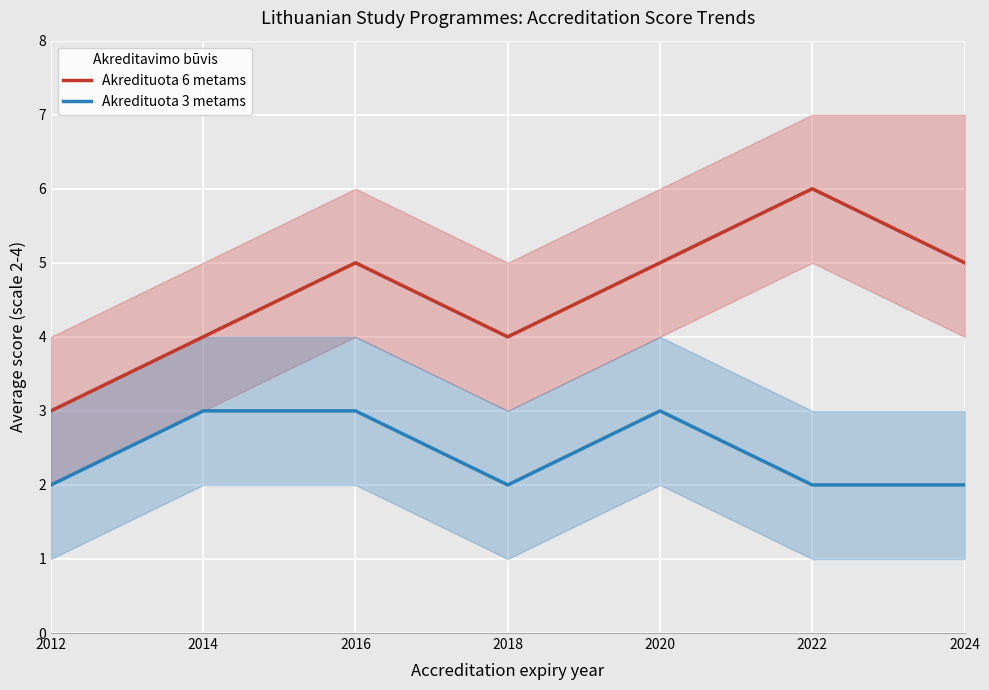

Reading left to right, transcribe all the data shown in this chart.

Akredituota 6 metams: 2012=3	2014=4	2016=5	2018=4	2020=5	2022=6	2024=5
Akredituota 3 metams: 2012=2	2014=3	2016=3	2018=2	2020=3	2022=2	2024=2